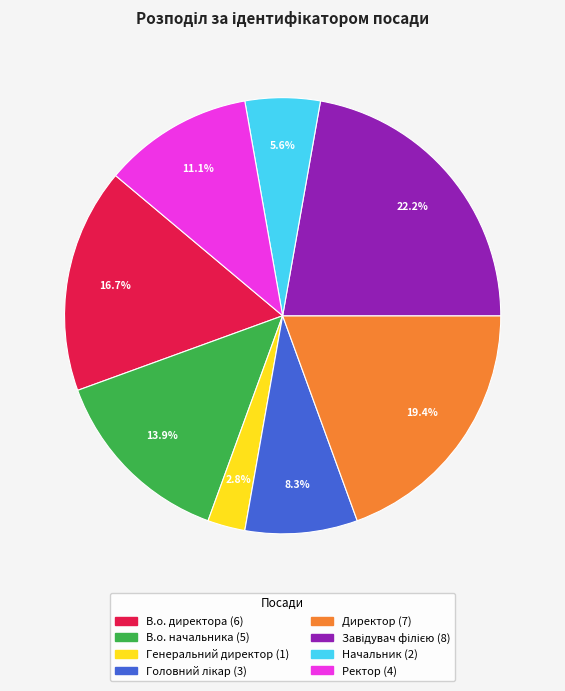

Which slice is the smallest?

Генеральний директор